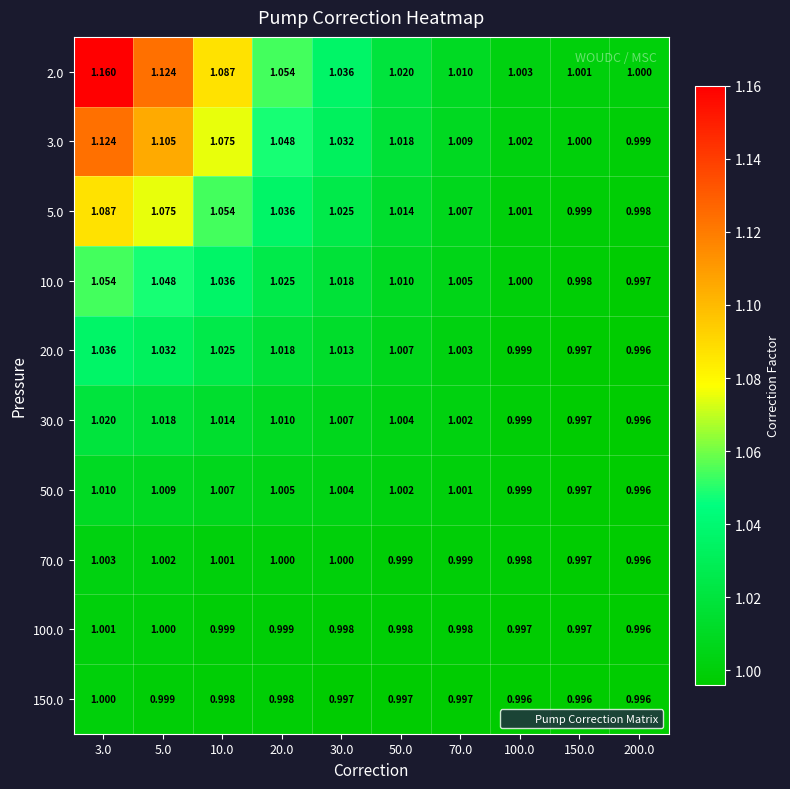

Is the value of 30.0 at 20.0 greater than the value of 50.0 at 200.0?

Yes